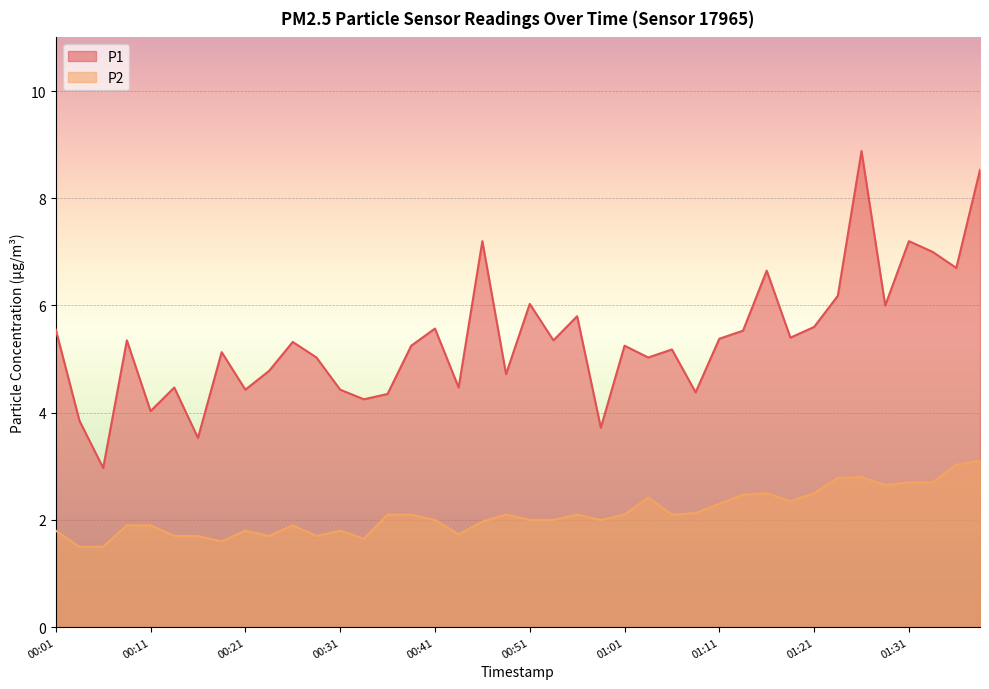

How many distinct data groups are displayed?

2